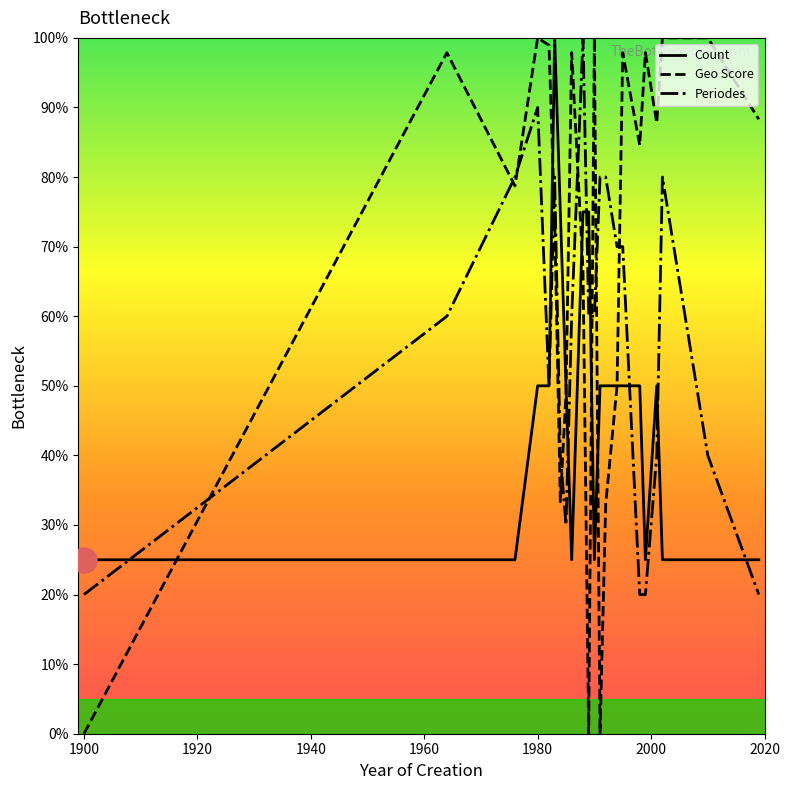

Does the chart display data point markers on the line(s)?

No